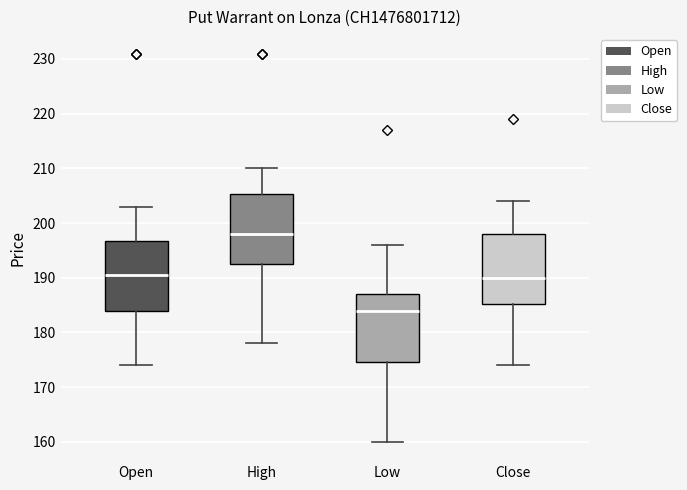

Reading left to right, read every box against the y-axis: the position of its median line, the range the box covers, and the ends of its whiskers. The values are not printed on the chart, so give them approximately, as read against the axis.

Open: median 191, box 184 to 197, whiskers 174 to 203
High: median 198, box 193 to 205, whiskers 178 to 210
Low: median 184, box 175 to 187, whiskers 160 to 196
Close: median 190, box 185 to 198, whiskers 174 to 204